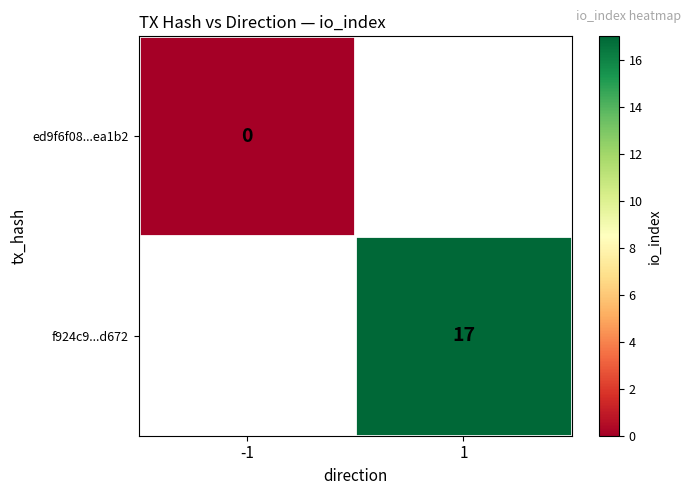

Is it true that f924c9...d672 equals 27 at 1?

False